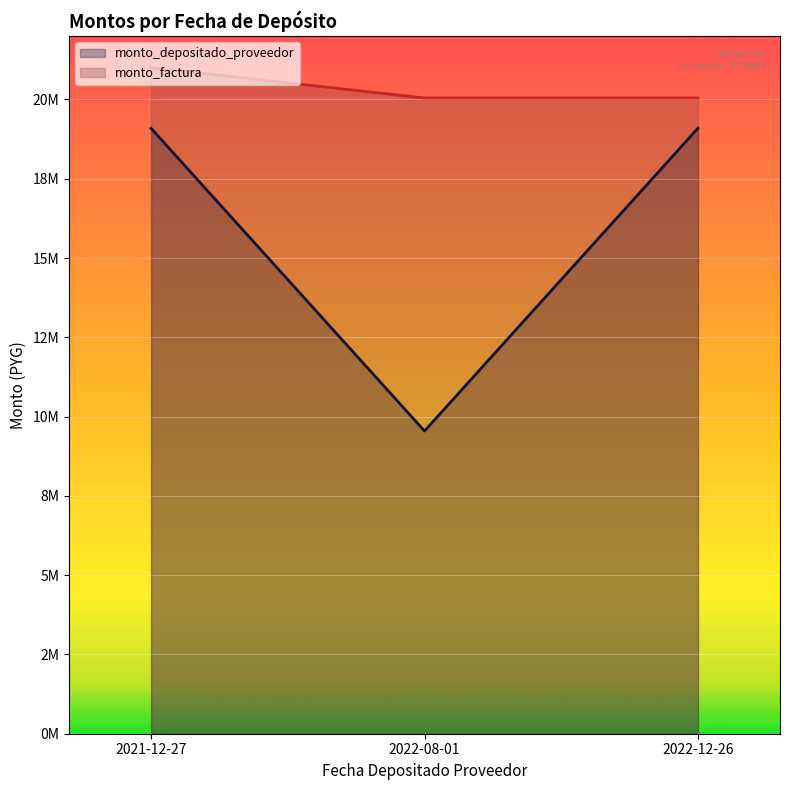

Rank the series by their average value, from highest to lowest.

monto_factura, monto_depositado_proveedor